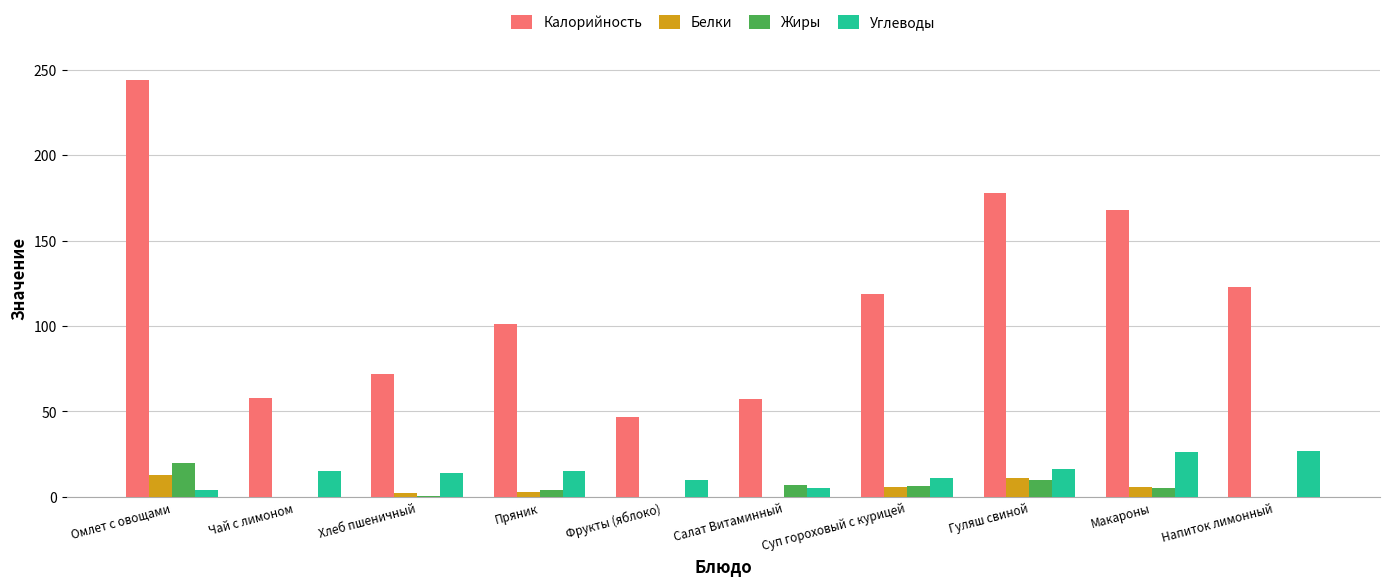

The Углеводы series shows 26.0 at Макароны. True or false?

True